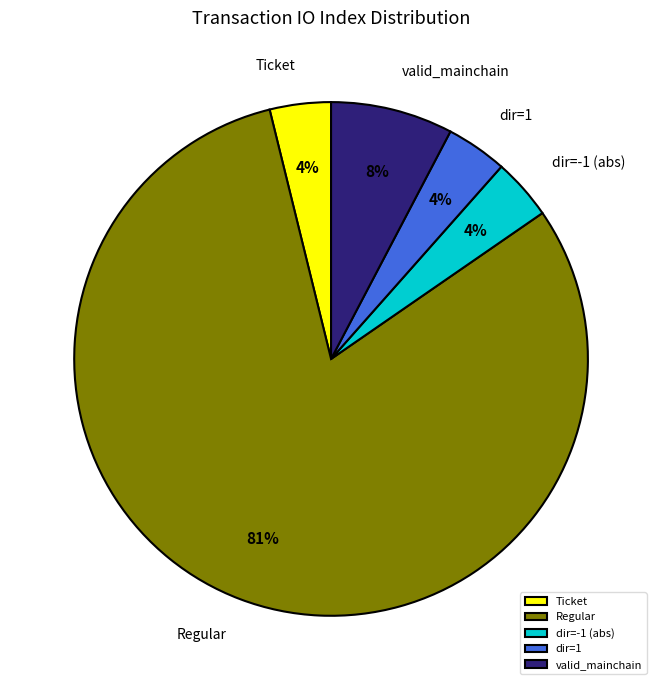

What is the ratio of the value at dir=1 to the value at dir=-1 (abs)?

1.0